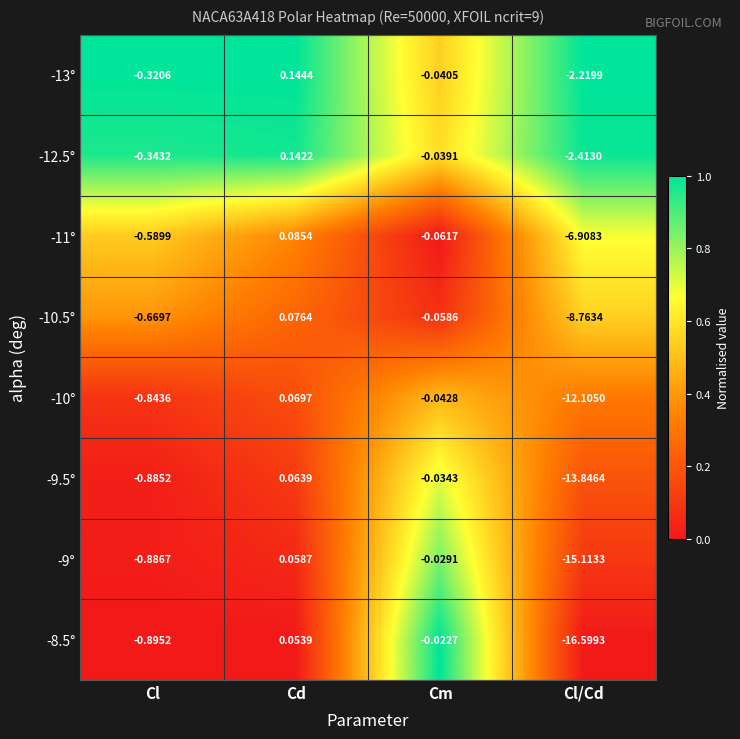

Which category has the highest value across all series?

Cd